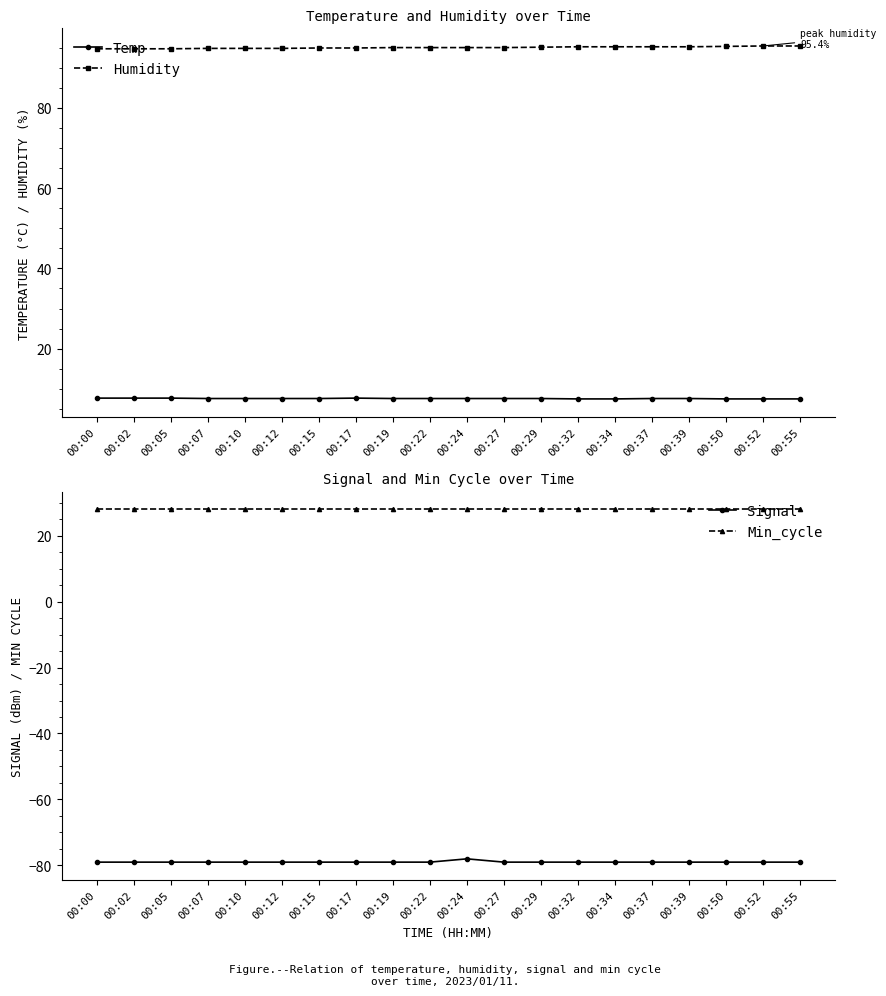

Which series has the largest total across all categories?

Humidity